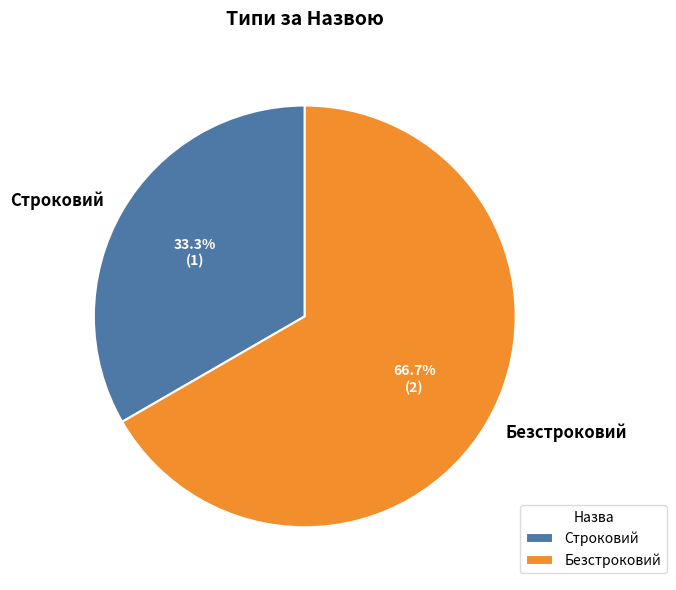

The Безстроковий slice represents 75% of the pie. True or false?

False